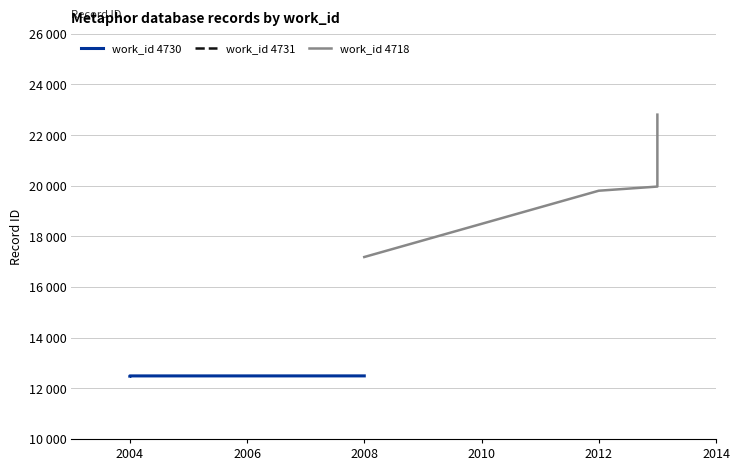

True or false: work_id 4730 and work_id 4718 intersect in this chart.

False